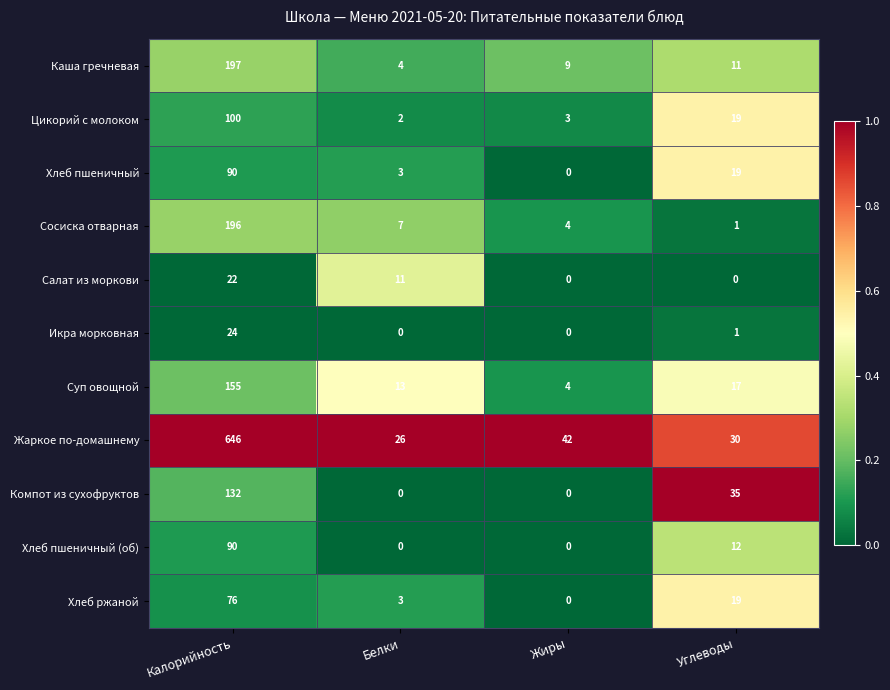

Count the number of data series in this chart.

11